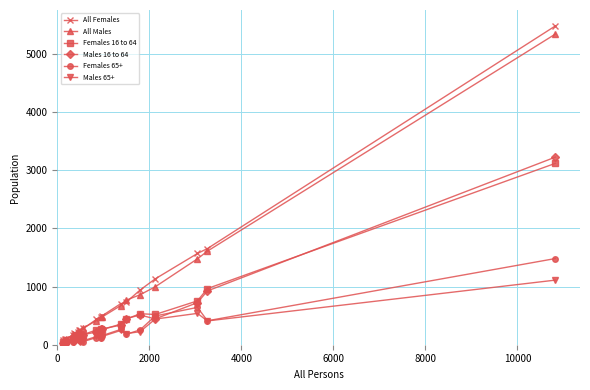

True or false: Females 65+ has more than 1 interior local peaks.

True